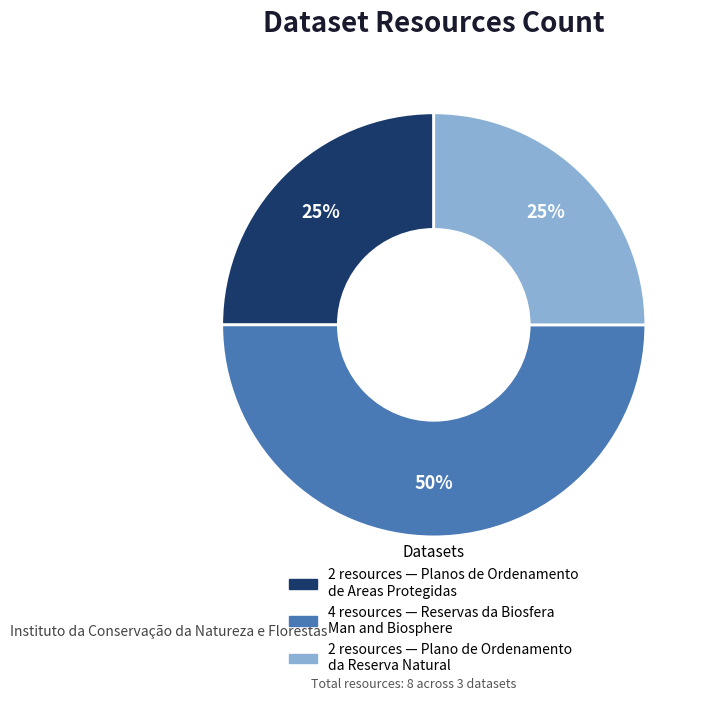

To the nearest percent, what is the average slice percentage?

33%